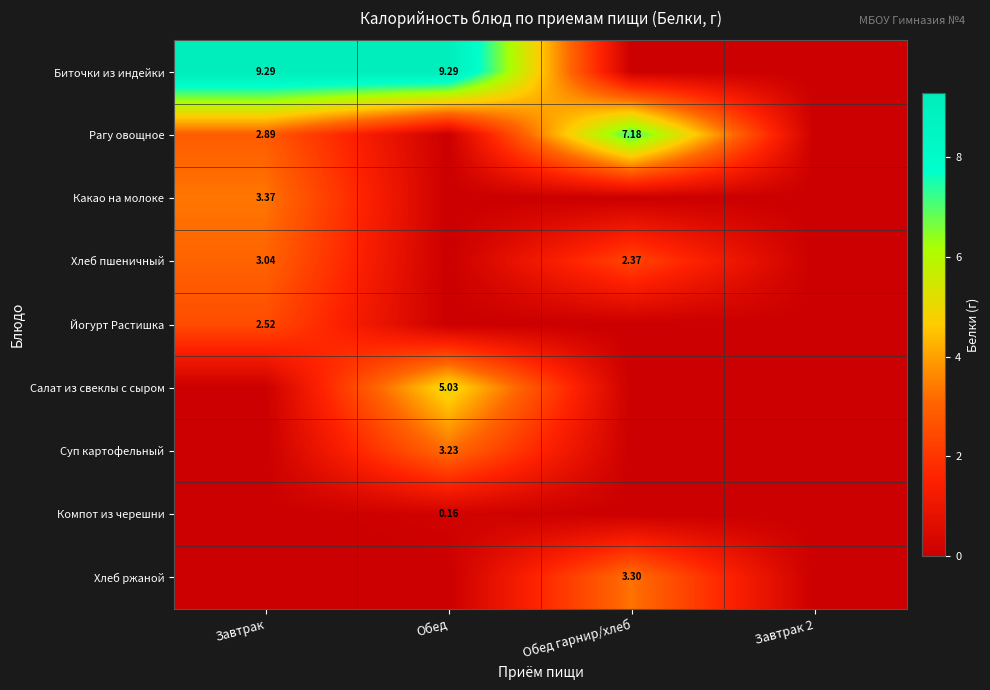

Which has a higher value, Обед гарнир/хлеб or Завтрак 2?

Обед гарнир/хлеб